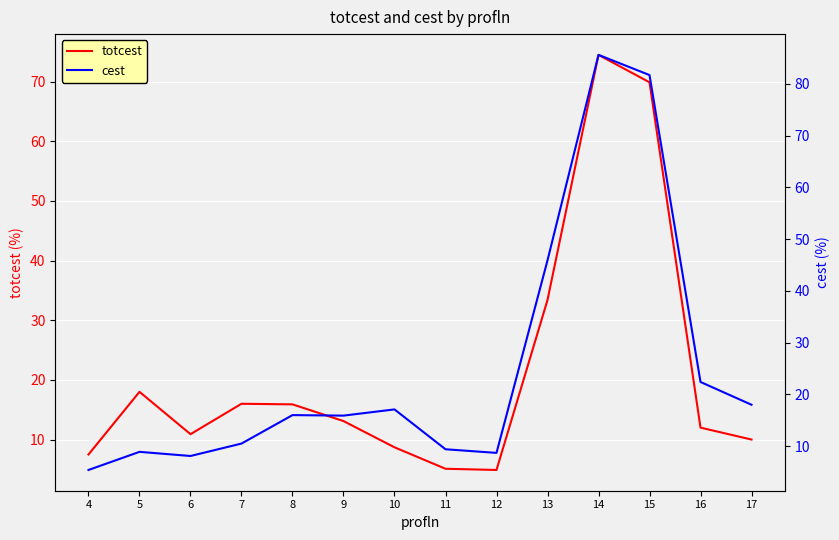

Rank the categories by totcest value from highest to lowest.

14, 15, 13, 5, 7, 8, 9, 16, 6, 17, 10, 4, 11, 12